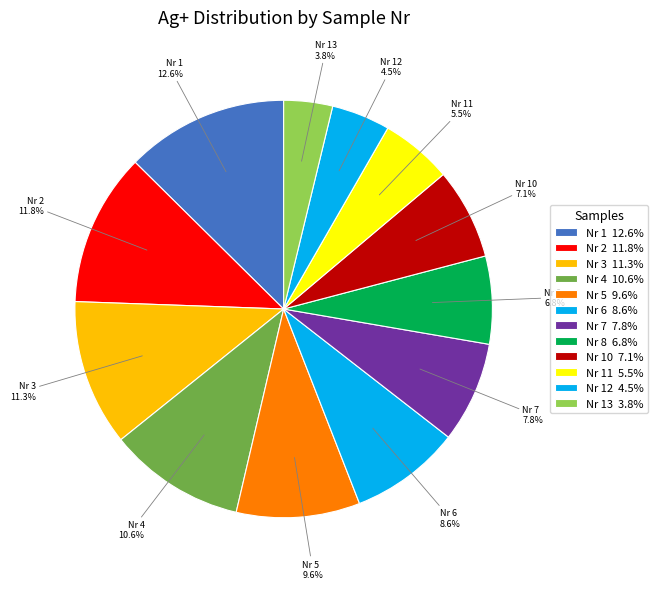

Which slice is the smallest?

13